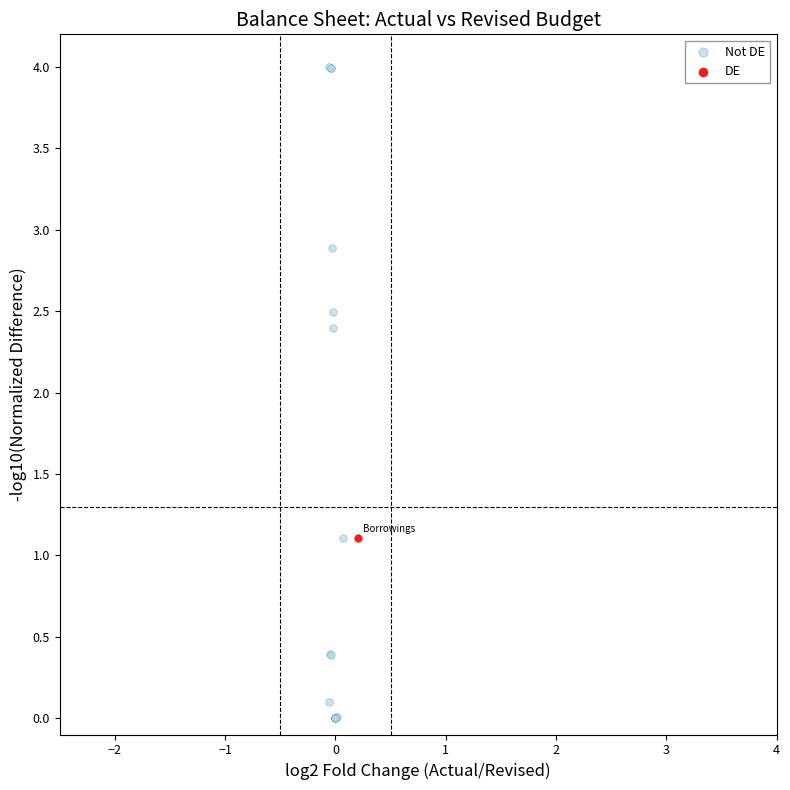

What are all the series names shown in the legend?

Not DE, DE